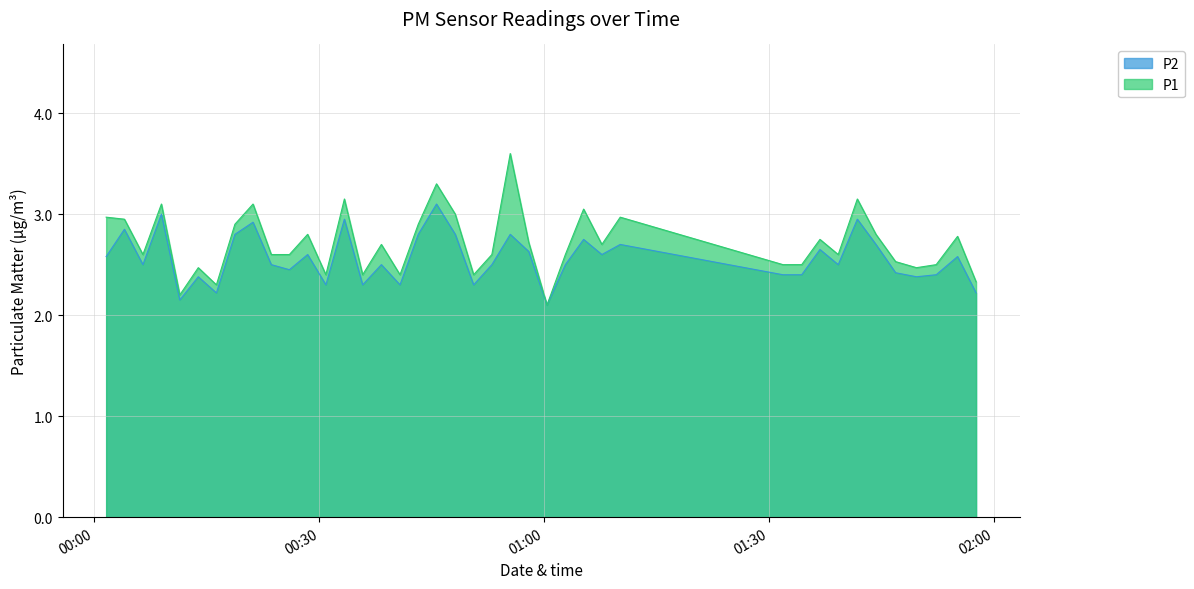

True or false: P1 and P2 intersect in this chart.

False